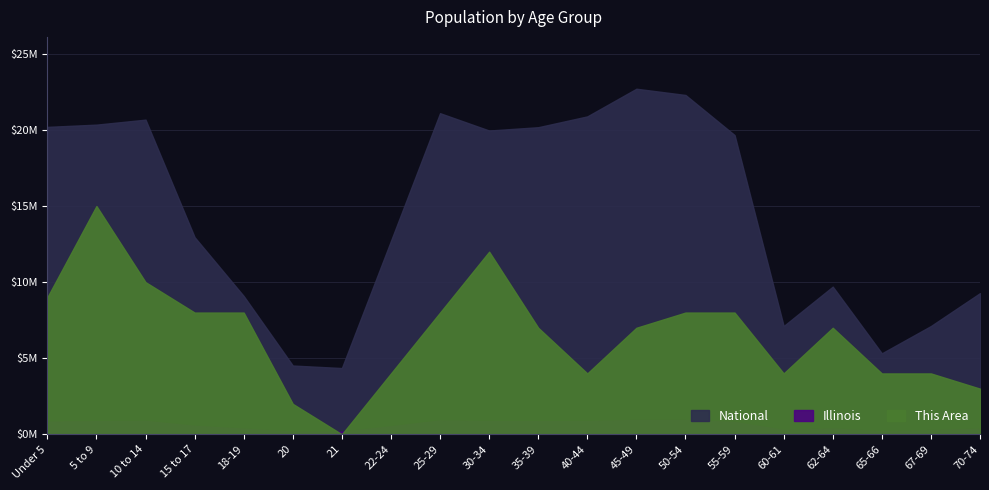

Where is the first local maximum for National?

10 to 14